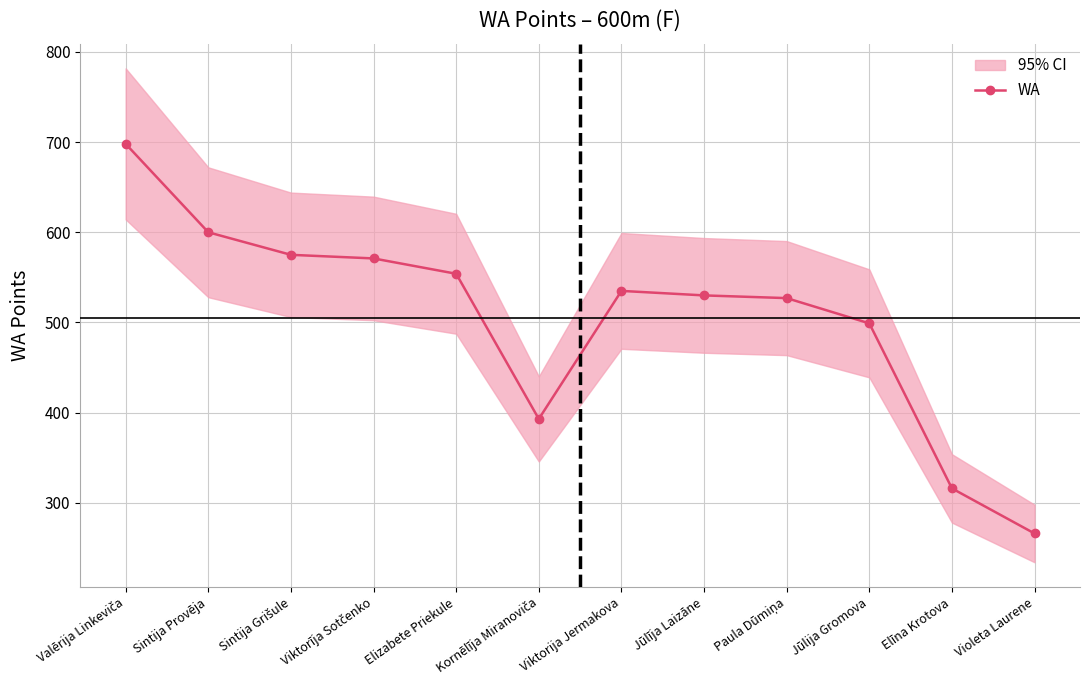

Does the chart display data point markers on the line(s)?

Yes